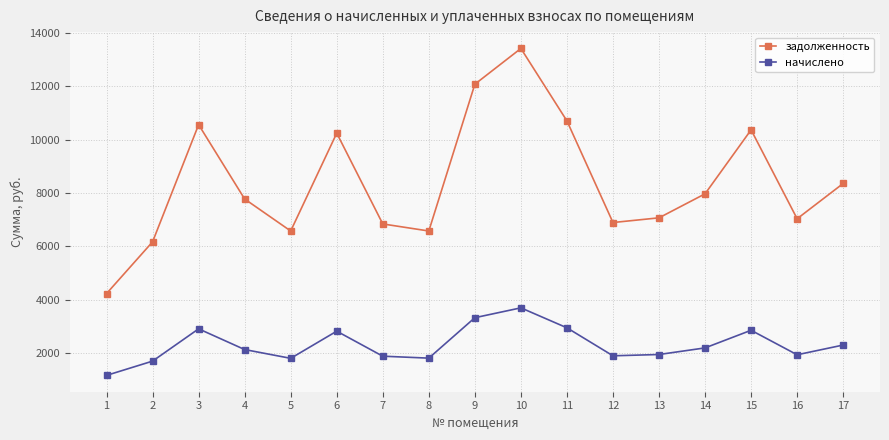

True or false: задолженность has a value of 6579.7 at 8.

True